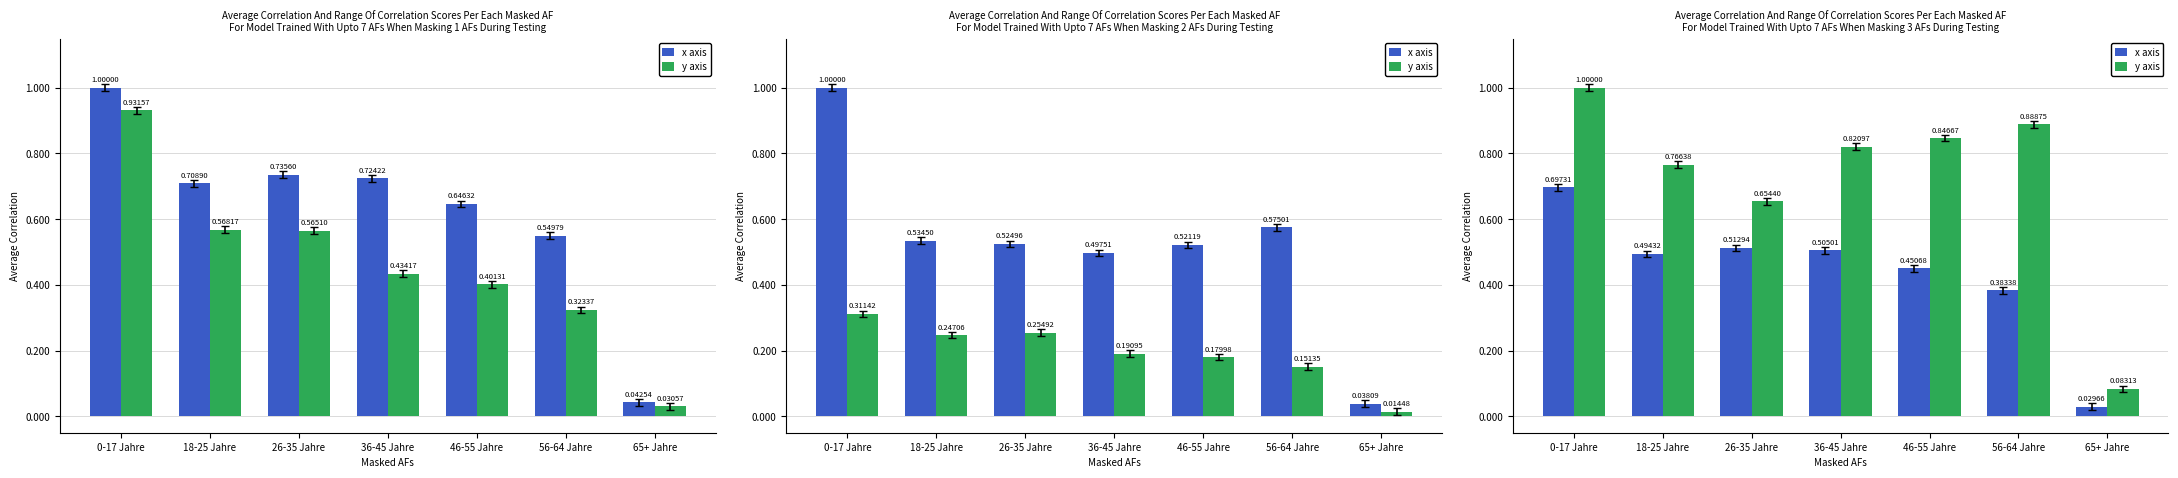

What are all the series names shown in the legend?

x axis, y axis